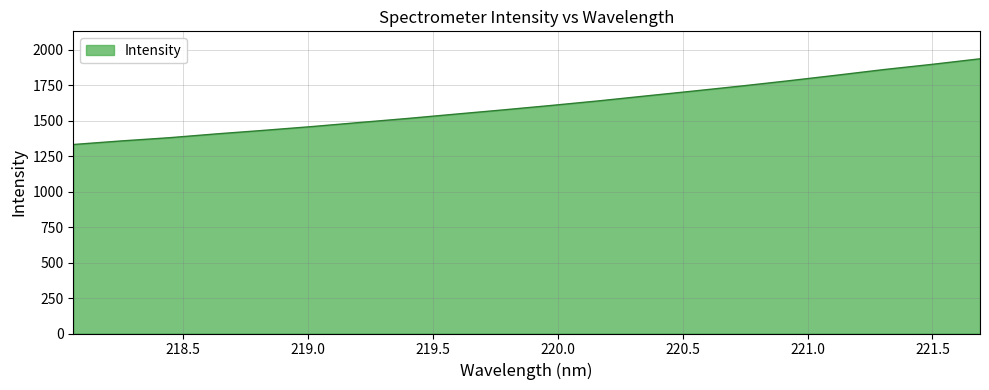

What is the maximum value shown in the chart?

1937.5